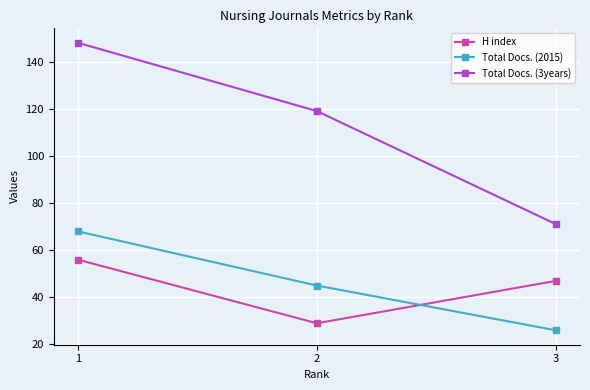

Reading right to left, list all the values displayed in this chart.

H index: 47	29	56
Total Docs. (2015): 26	45	68
Total Docs. (3years): 71	119	148